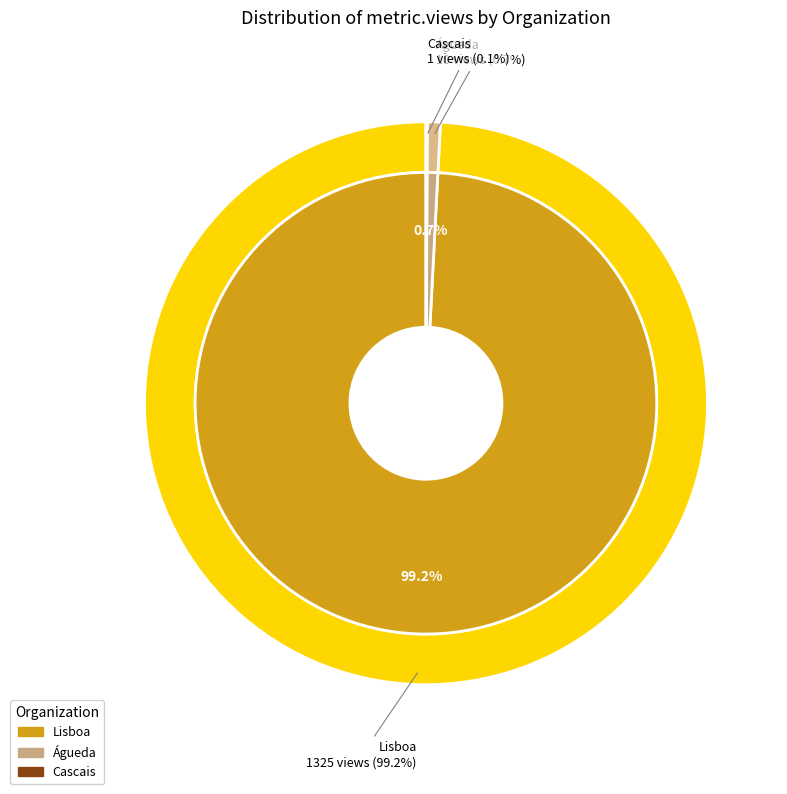

Which category has the biggest portion of the pie?

Câmara Municipal de Lisboa